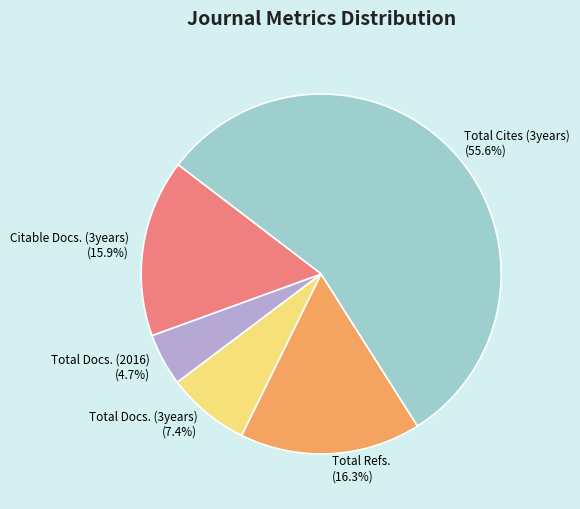

Is Total Docs. (3years) the majority of the pie?

No